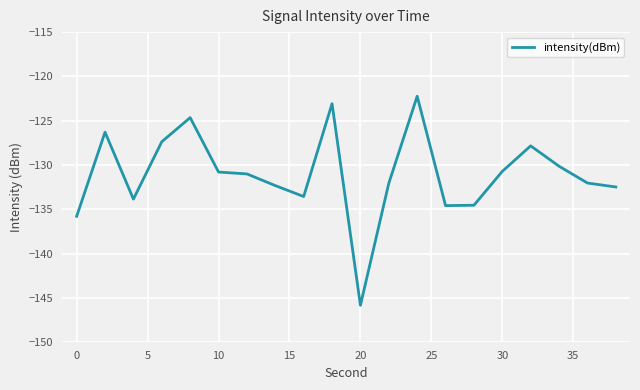

Count the number of data series in this chart.

1